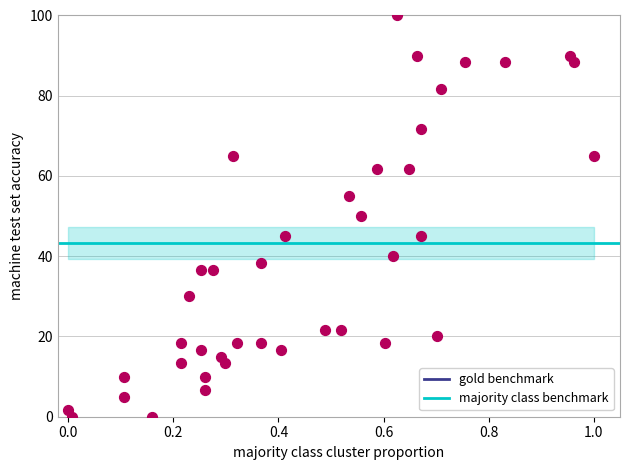

What is the range of X values (max minus min)?

1.0